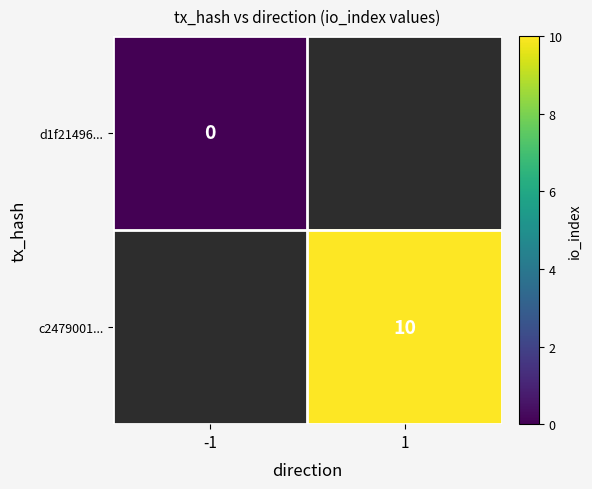

The c2479001... series shows 10 at 1. True or false?

True